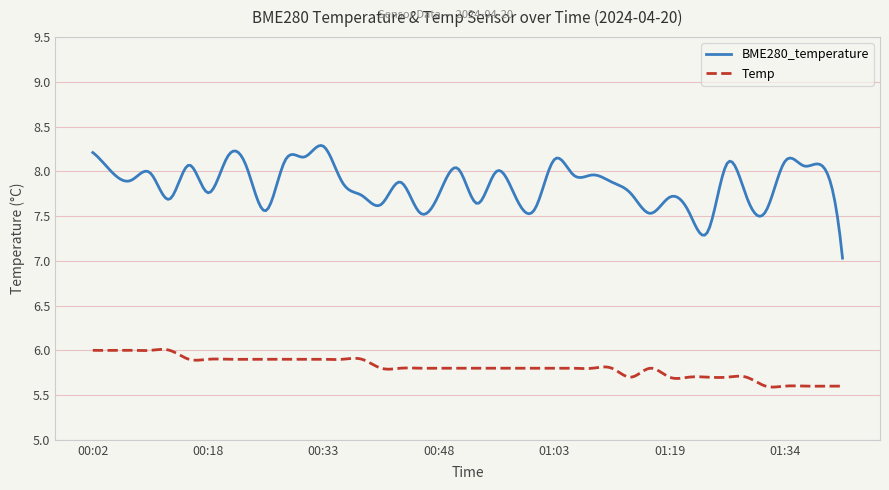

Which series has the largest total across all categories?

BME280_temperature